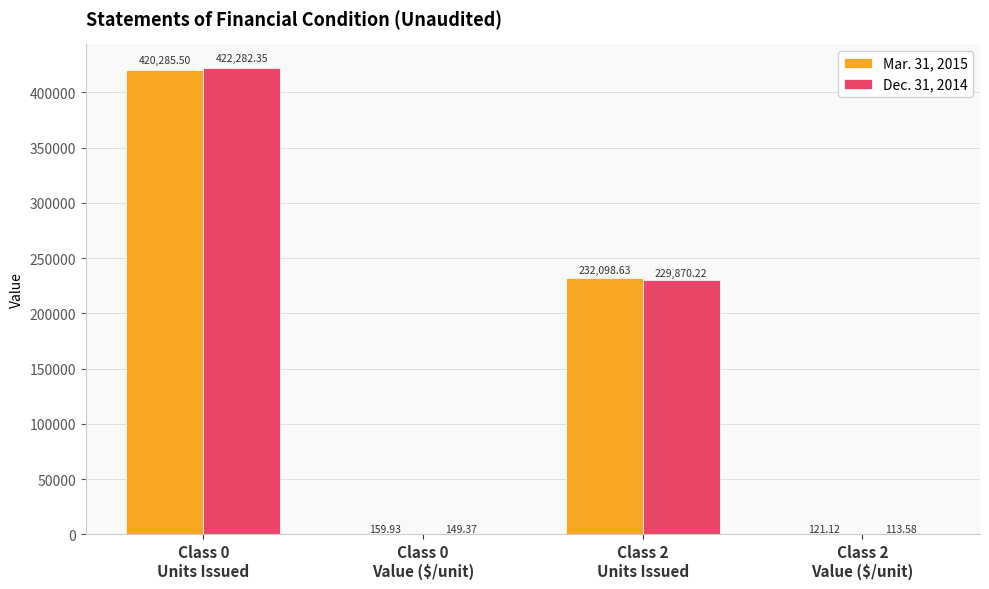

Which series has the largest total across all categories?

Mar. 31, 2015